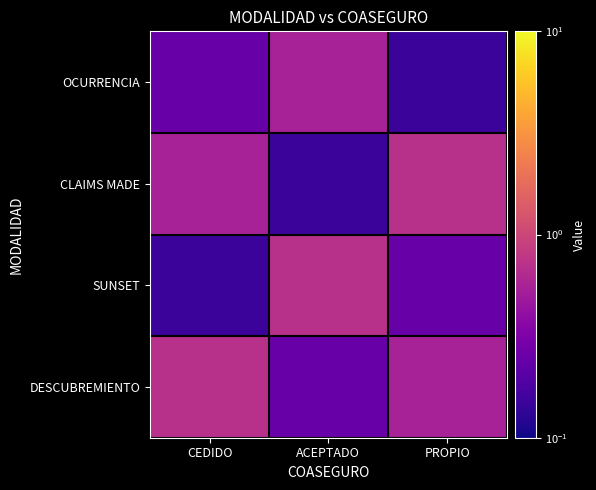

At which category is the sum across all series the highest?

CEDIDO